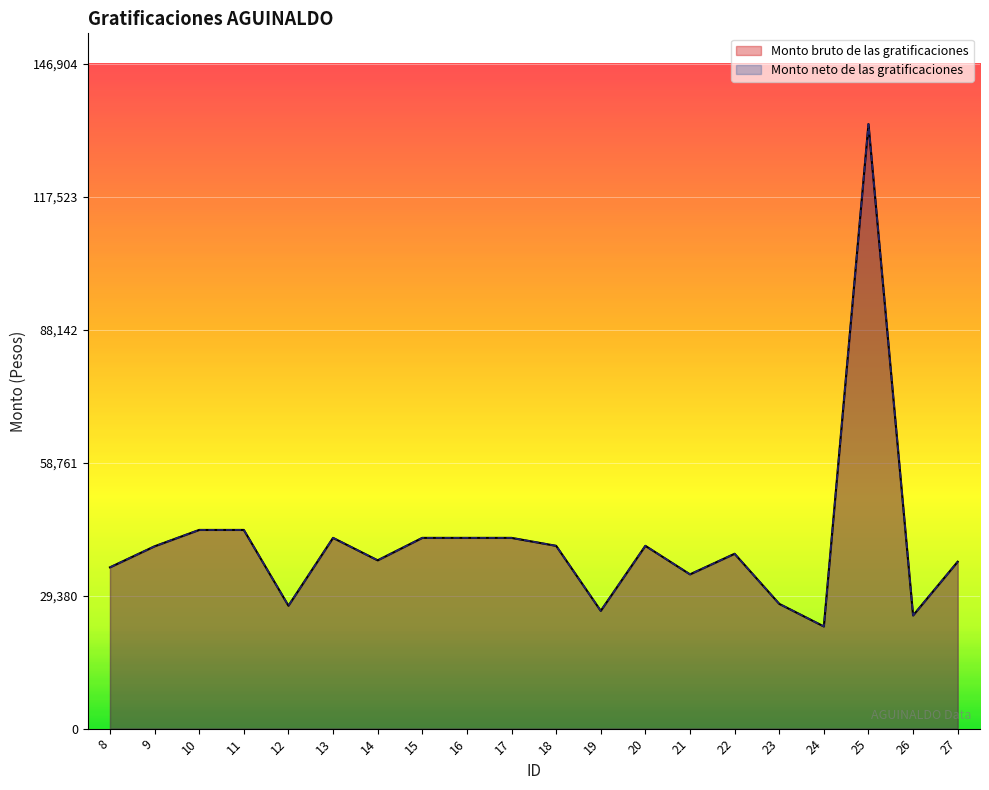

What is the maximum value for Monto neto de las gratificaciones?

133549.5